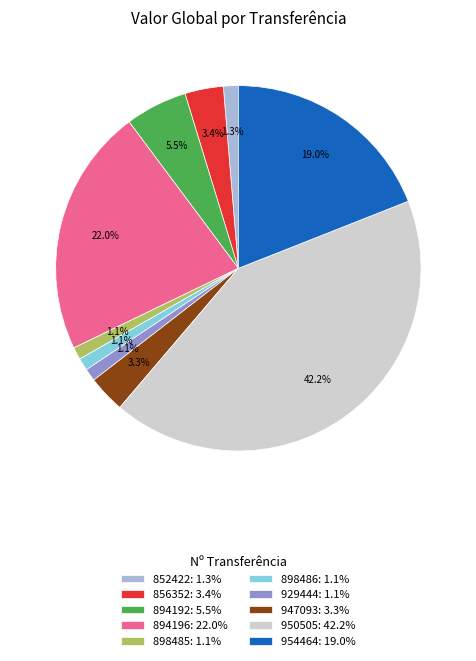

To the nearest percent, what is the difference between the largest and smallest slice percentages?

41%